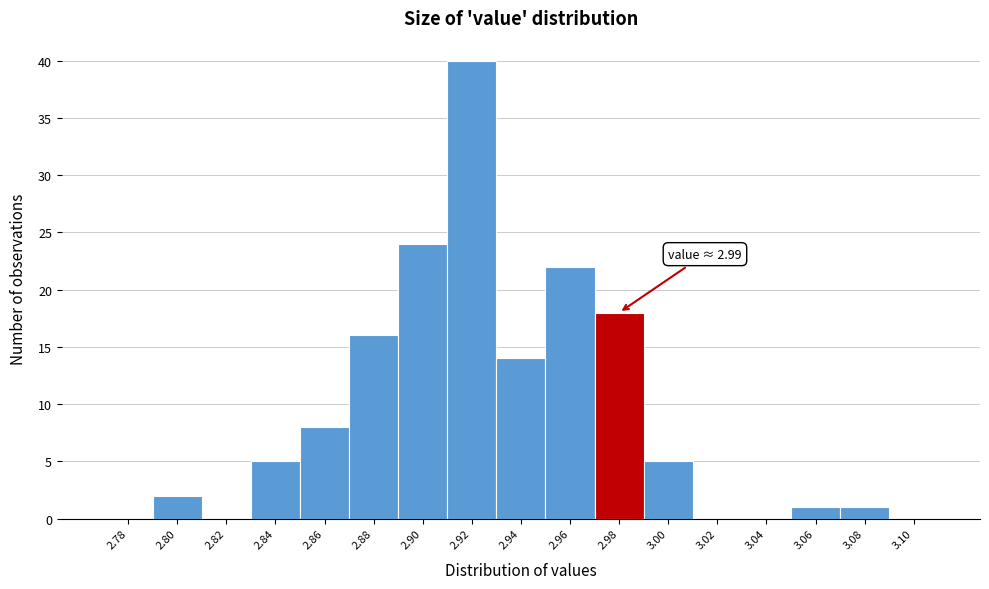

Reading left to right, transcribe all the data shown in this chart.

2.78=0	2.80=2	2.82=0	2.84=5	2.86=8	2.88=16	2.90=24	2.92=40	2.94=14	2.96=22	2.98=18	3.00=5	3.02=0	3.04=0	3.06=1	3.08=1	3.10=0